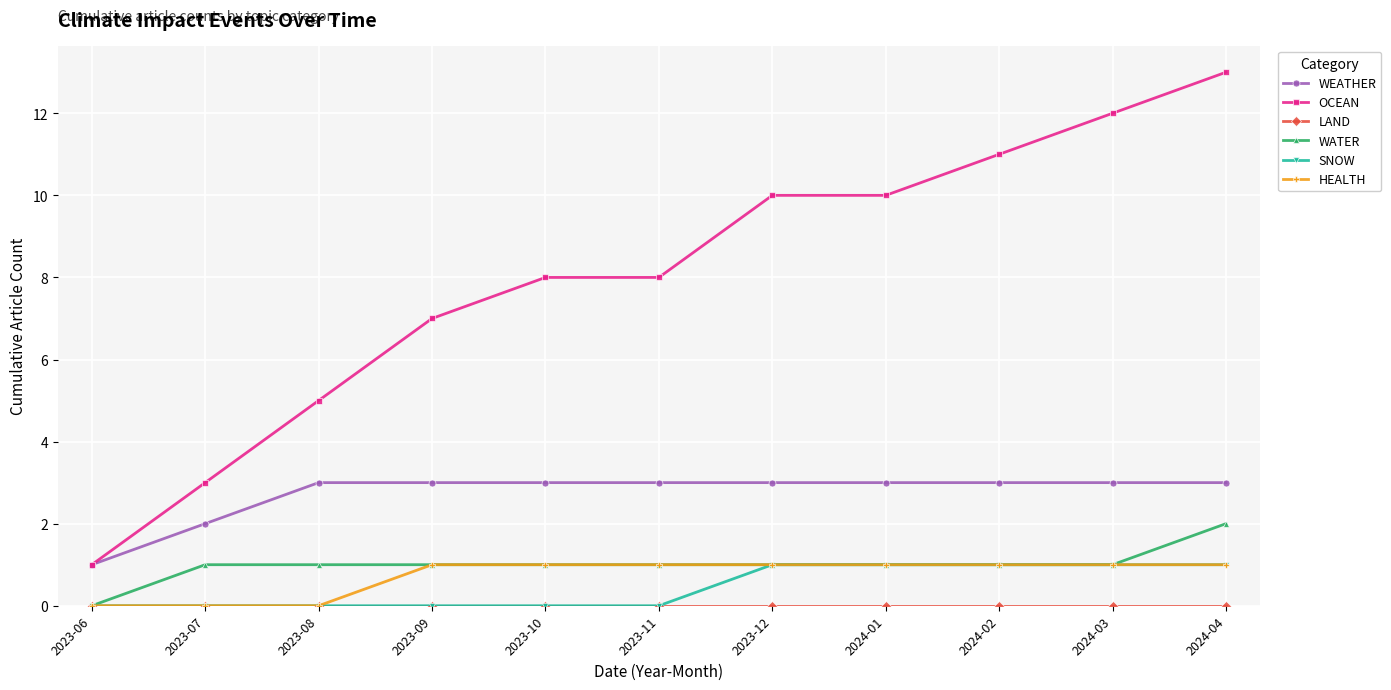

Which series changed the most between 2023-07 and 2023-08?

OCEAN